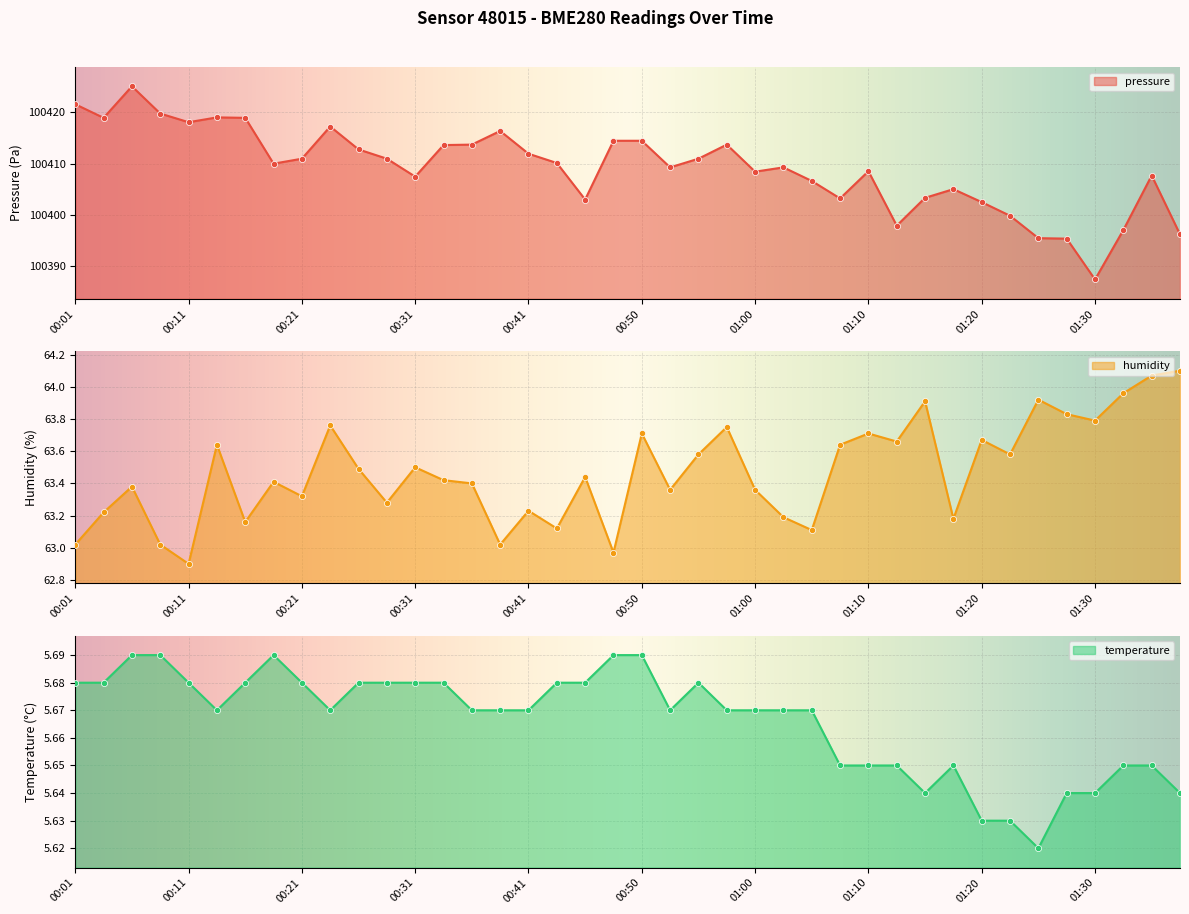

At which category is the sum across all series the highest?

00:06